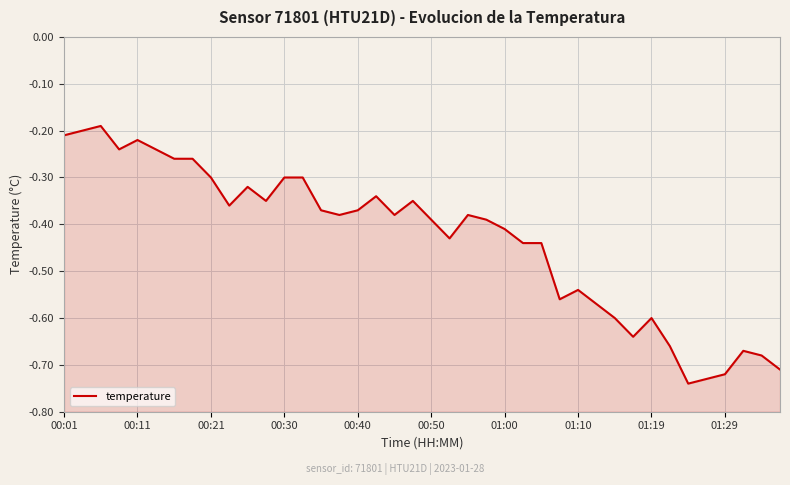

What is the value of the 34th point from the left?

-0.7